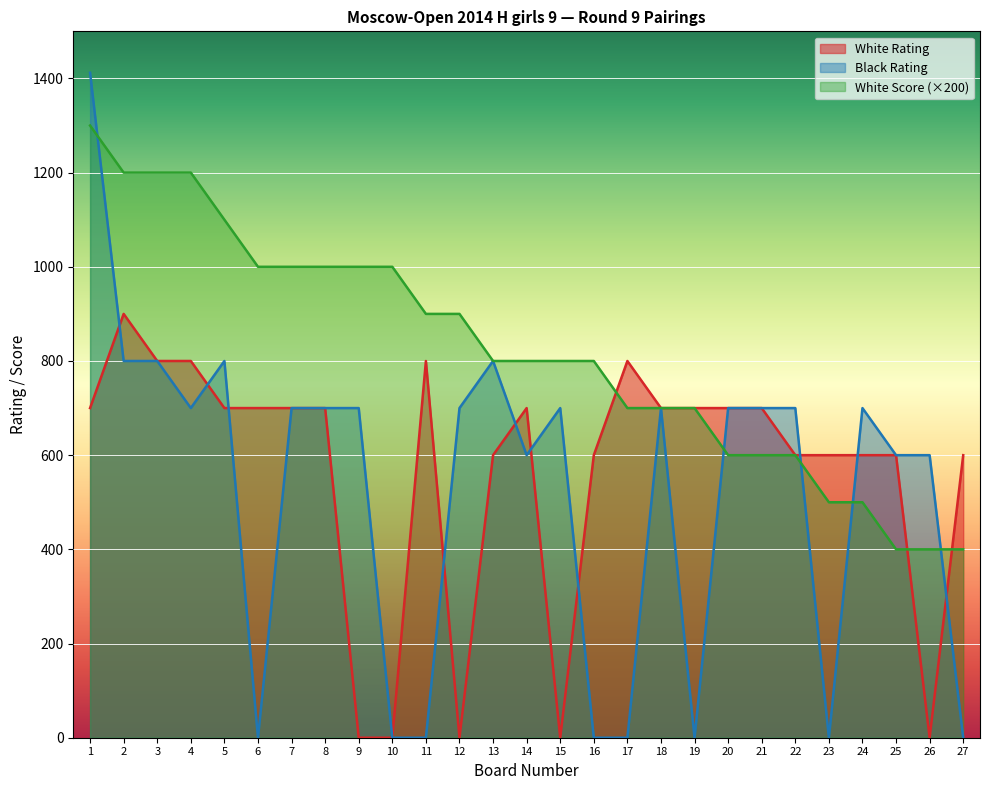

At which label does White Rating first exceed 700?

2